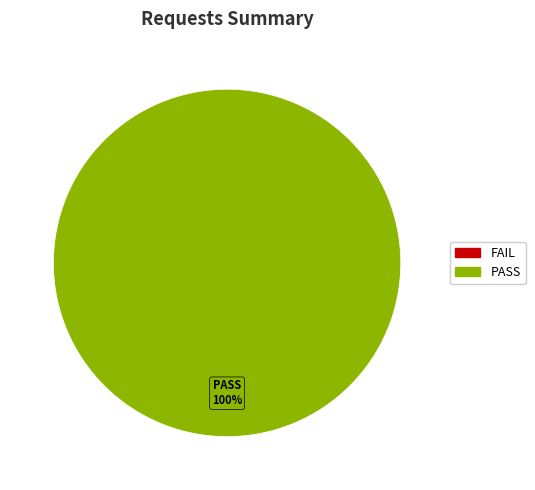

Is there a majority slice in this chart?

Yes